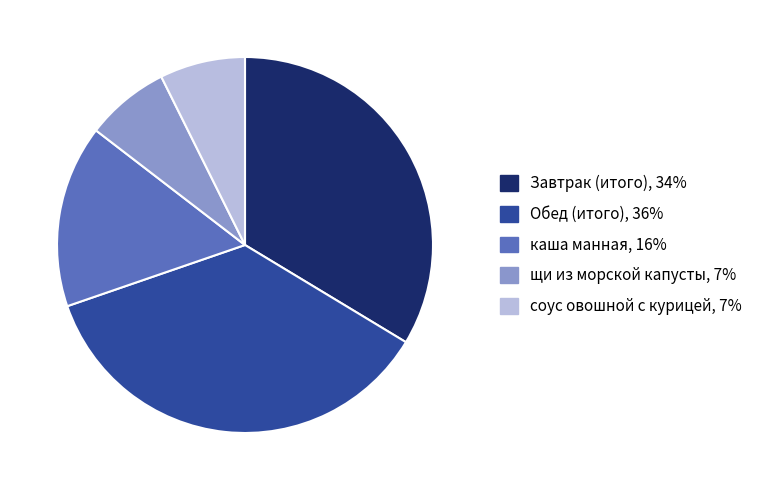

Does щи из морской капусты account for over 50% of the chart?

No